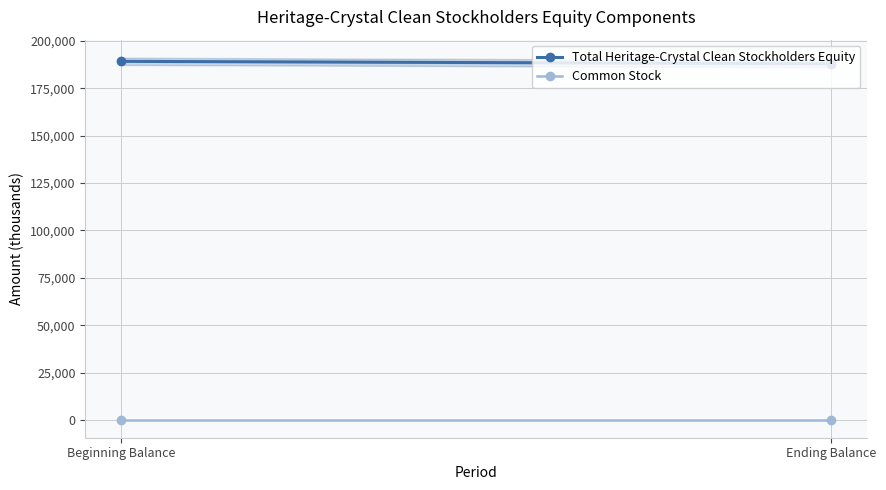

At which category is the sum across all series the highest?

Beginning Balance